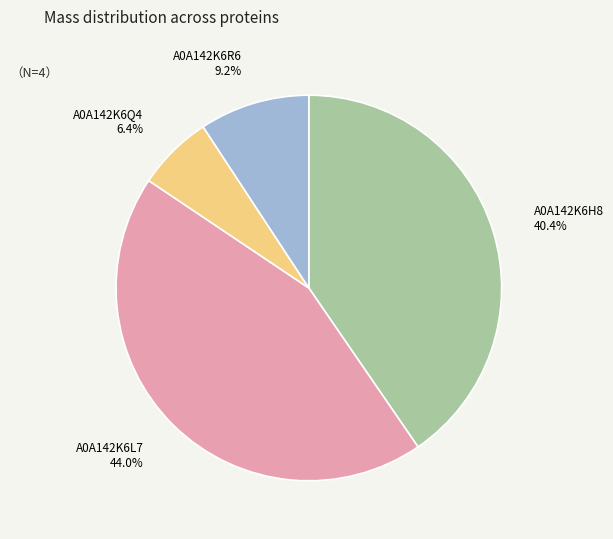

The A0A142K6R6 slice represents 2% of the pie. True or false?

False